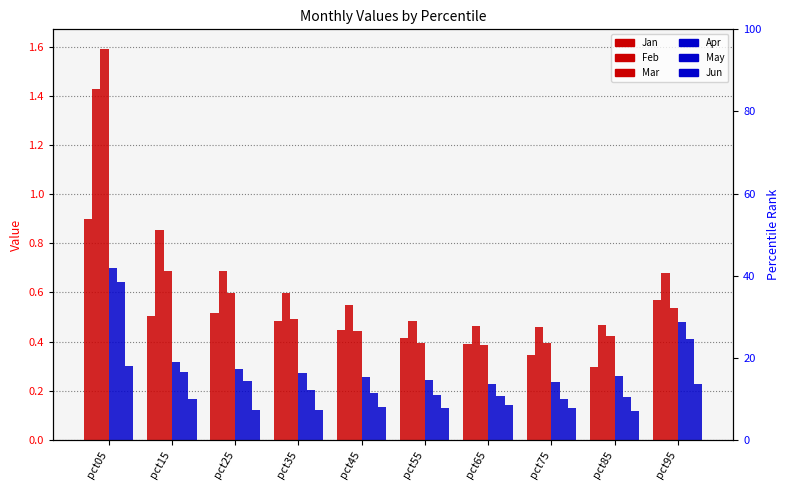

What is the spread (max minus min) of values at pct35?

0.5